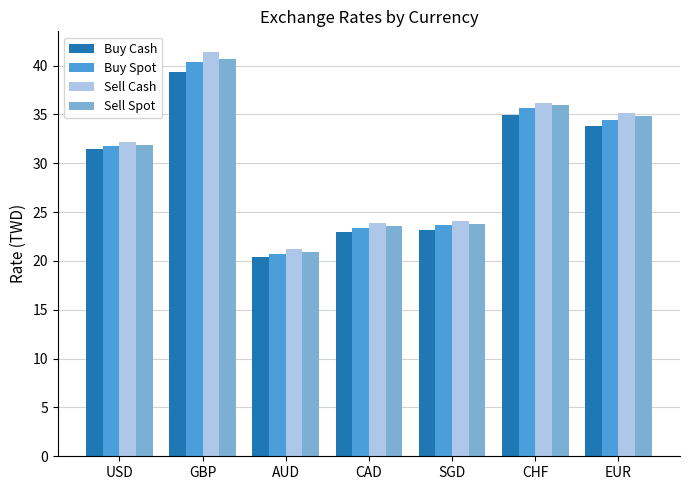

Is the value of Buy Spot at SGD greater than the value of Sell Spot at EUR?

No